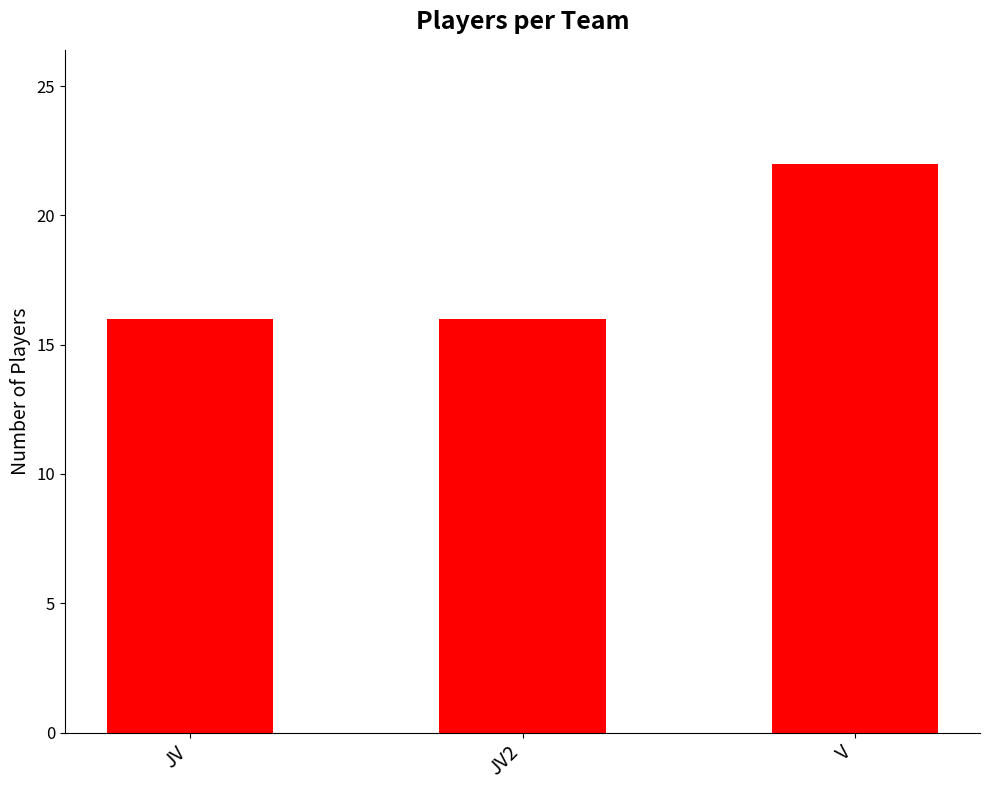

Read the value at JV.

16